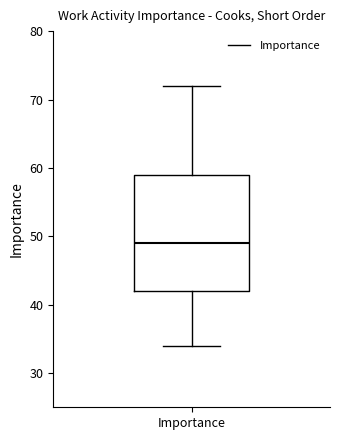

Where does the upper whisker of the box for Importance end on the y-axis? The values are not printed on the chart, so give them approximately, as read against the axis.

72